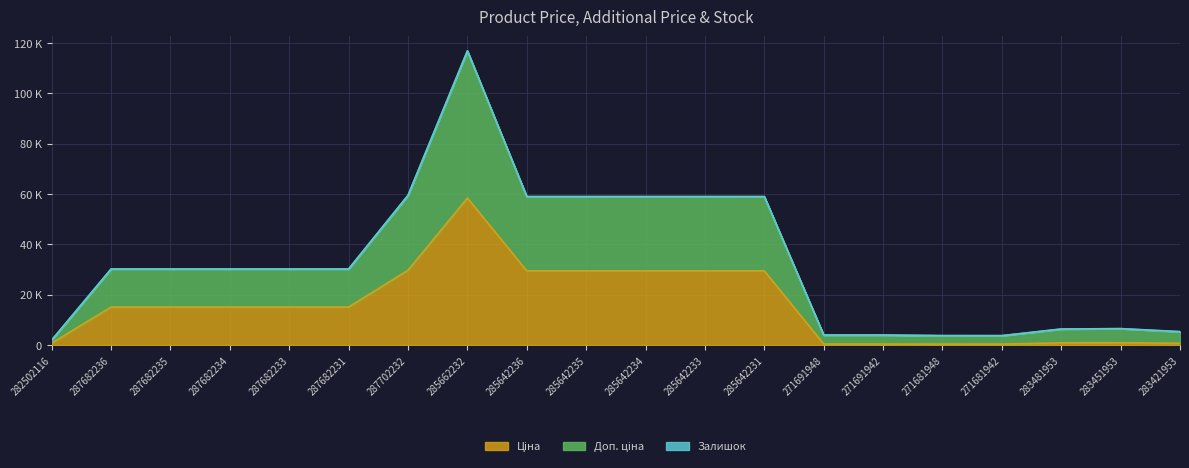

Does the chart display data point markers on the line(s)?

No